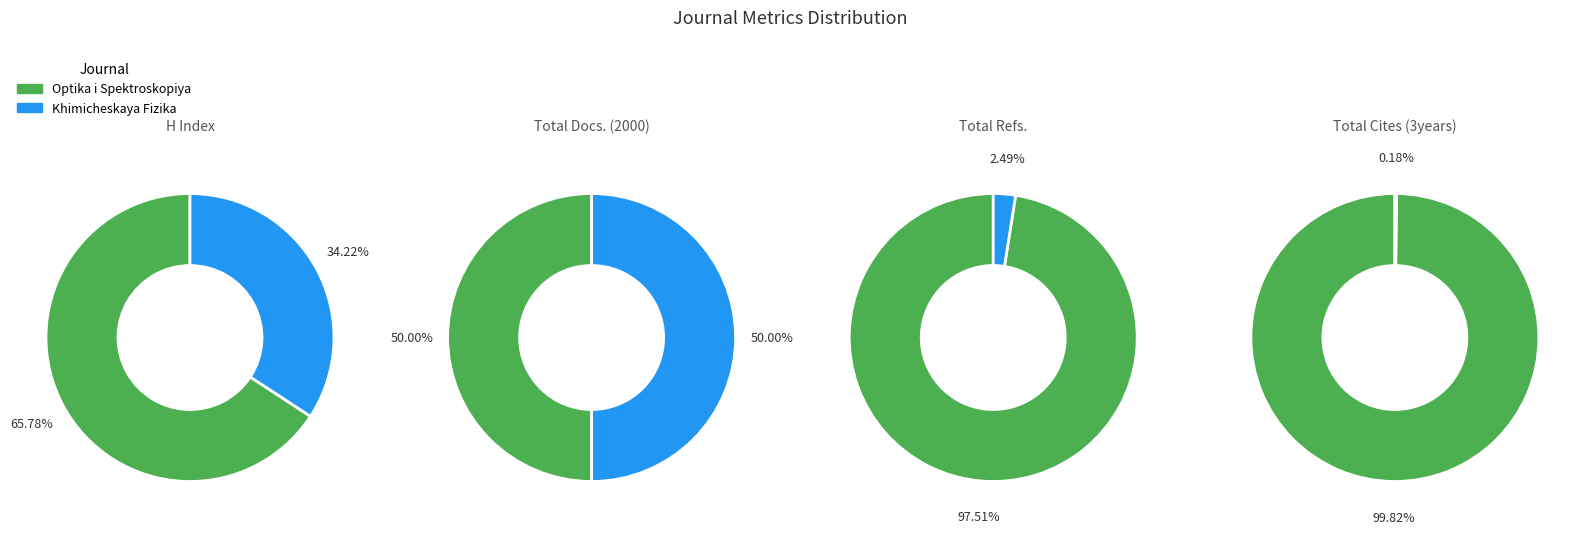

Is it true that Optika i Spektroskopiya is 50% of the pie?

True